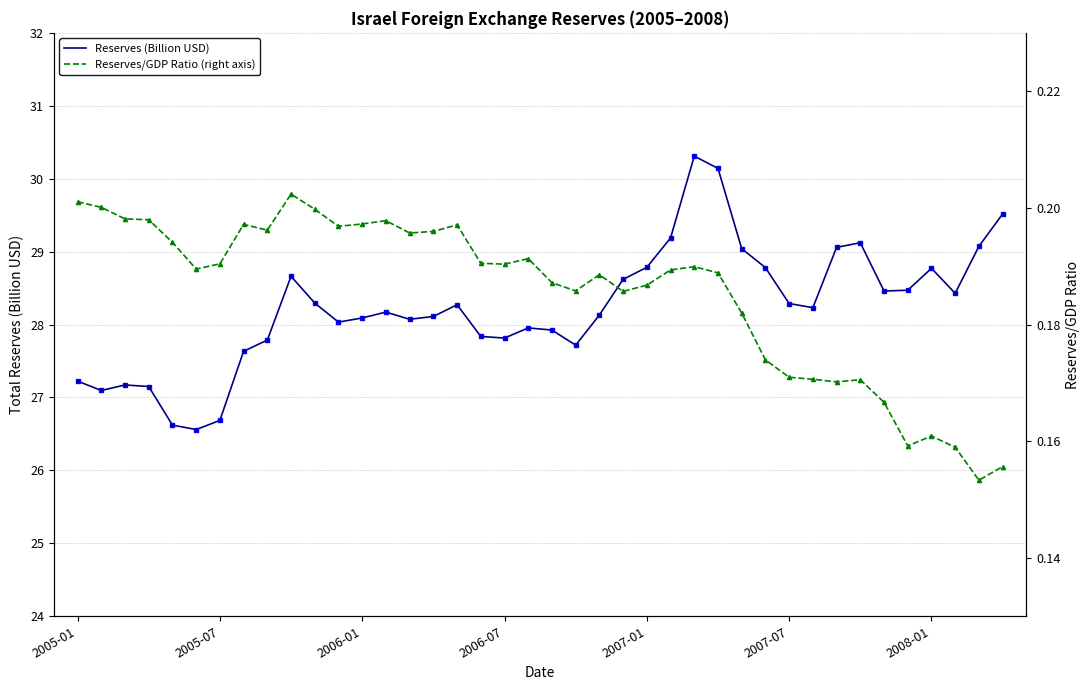

What is the lowest value of the Reserves (Billion USD) series?

26.6